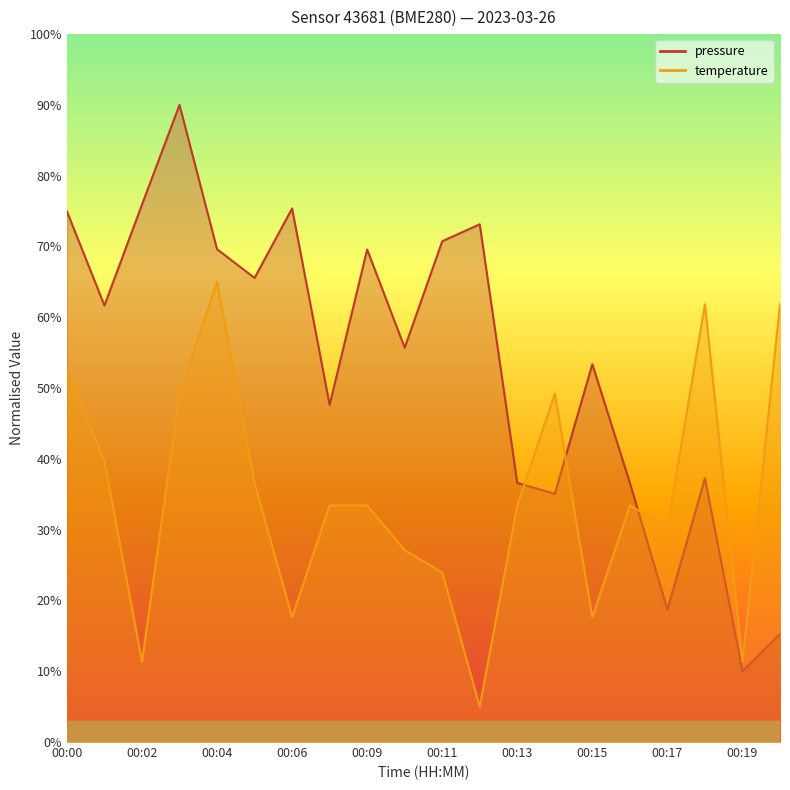

How many values in the temperature series are below 33?

8